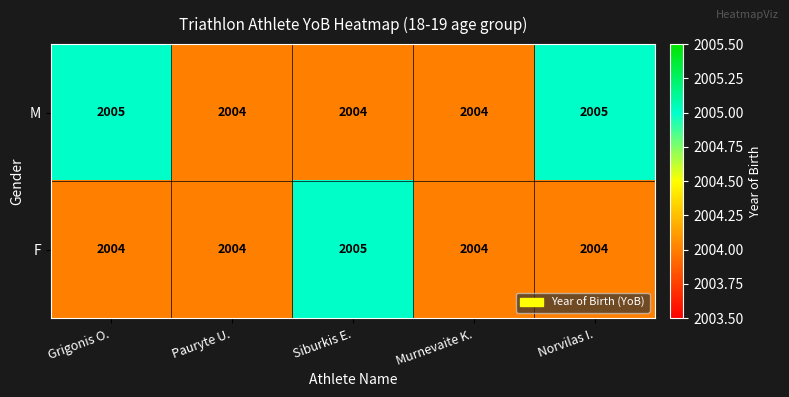

The M series shows 3452 at Murnevaite K.. True or false?

False